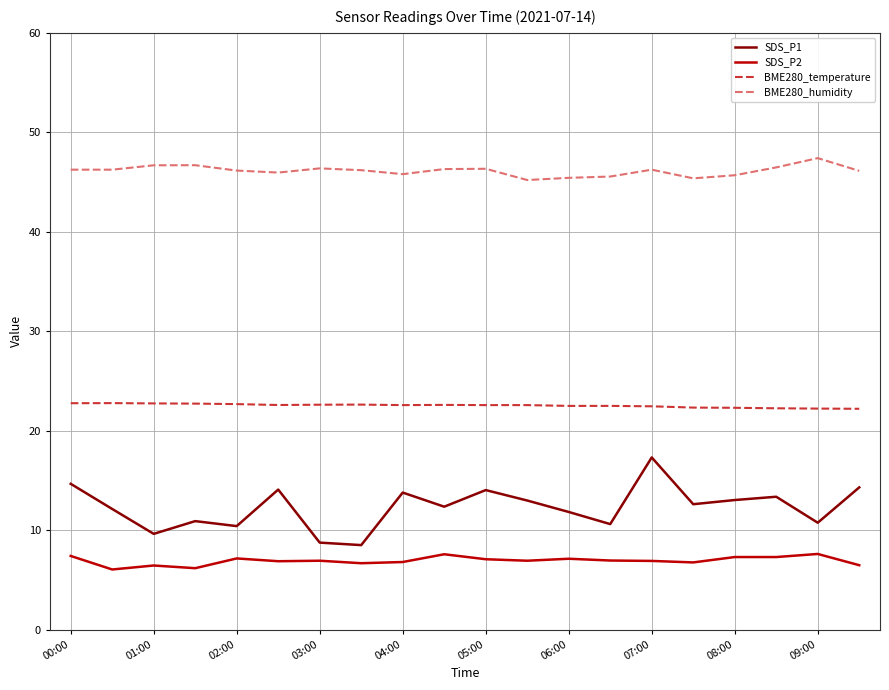

Which series has the largest range (max minus min)?

SDS_P1